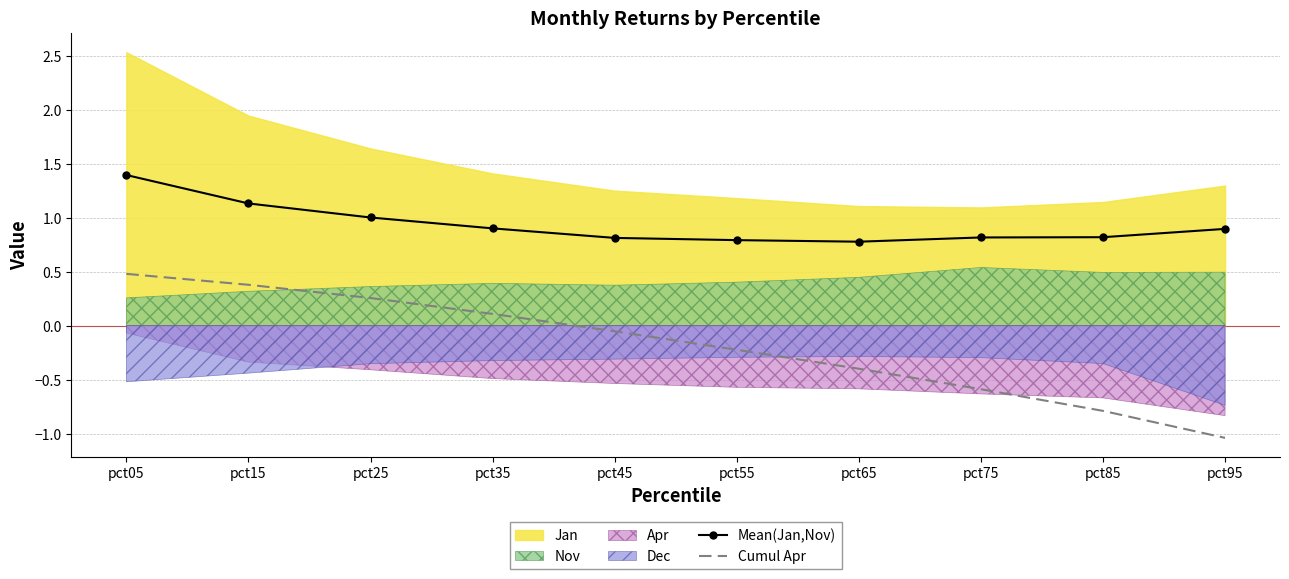

What is the minimum value for Cumul Apr?

-1.0